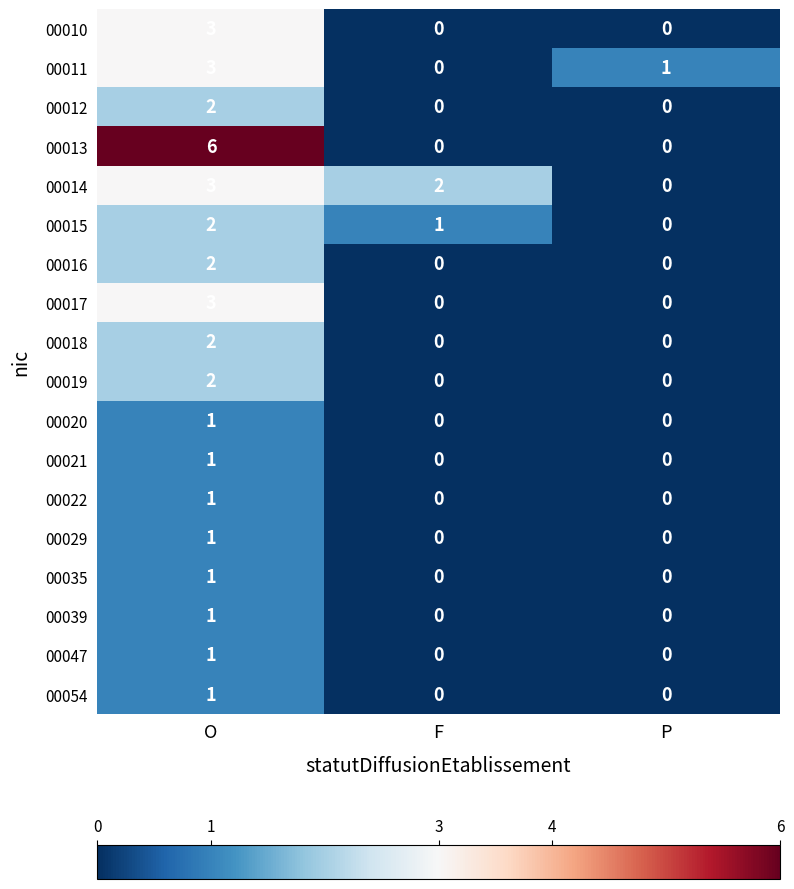

Which series has the largest total across all categories?

00013